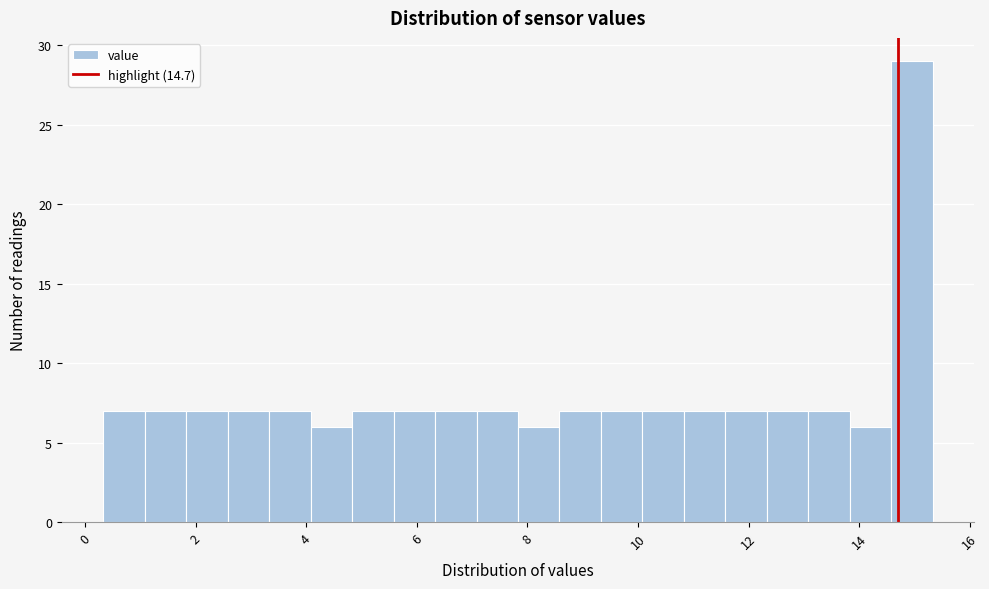

Around what value on the x-axis is the tallest bar? Give the approximate position of its centre, as read against the axis.

15.0